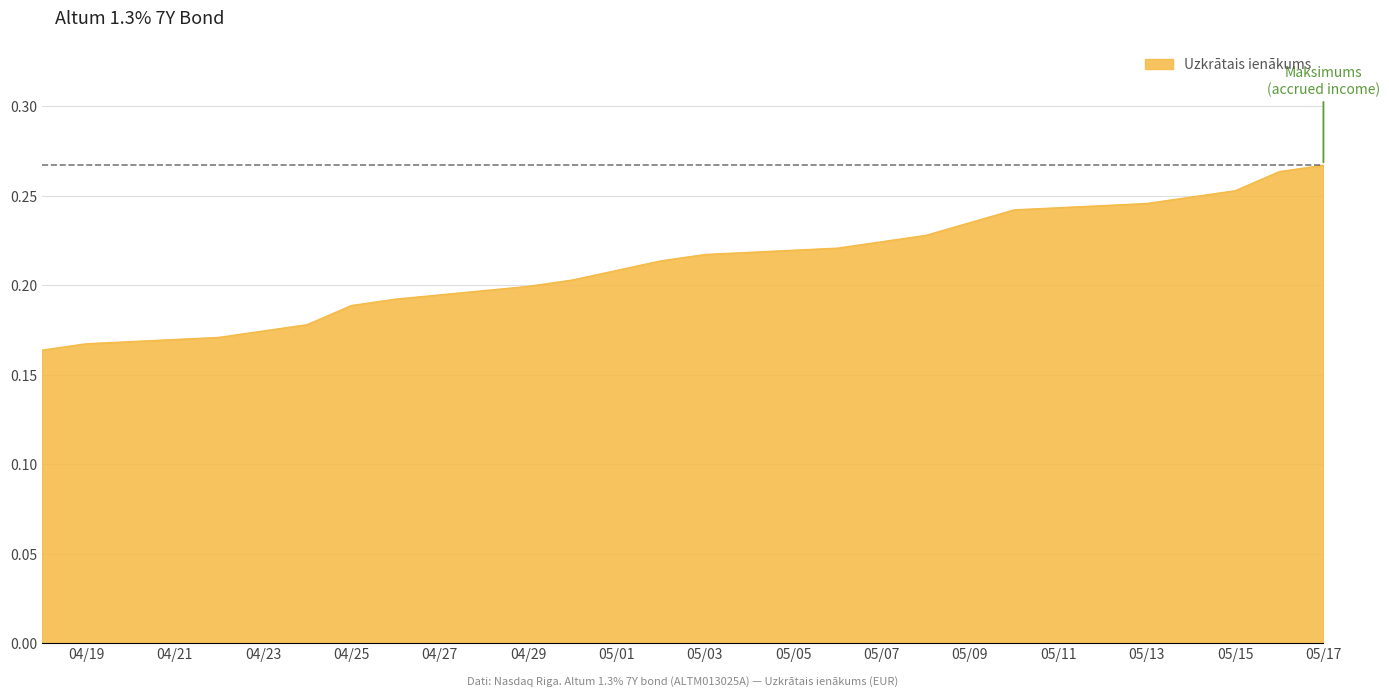

Between 04/19 and 05/13, which is larger?

05/13